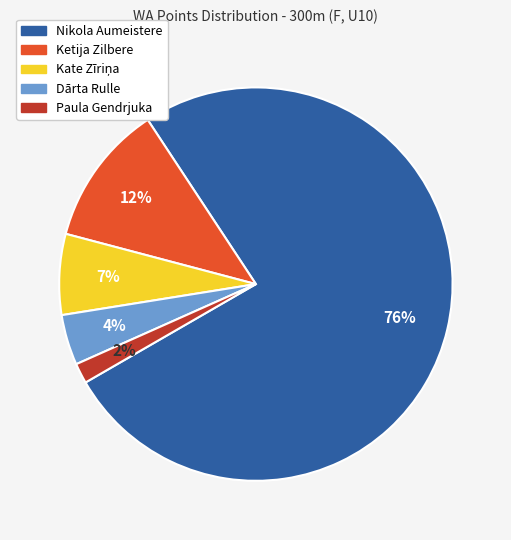

The Dārta Rulle slice represents 4% of the pie. True or false?

True